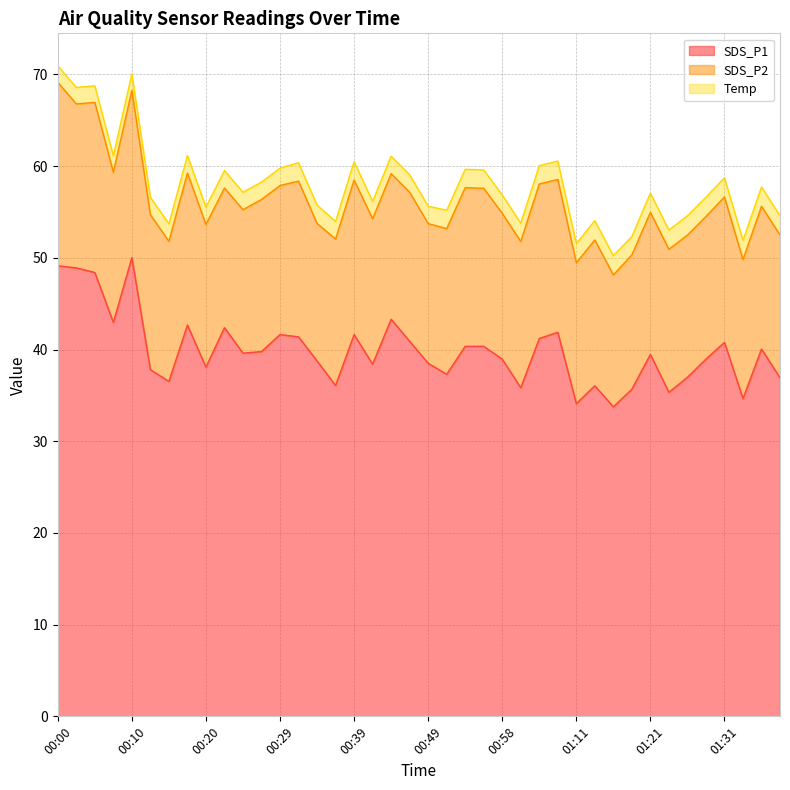

Reading right to left, what are all the values shown in this chart?

SDS_P1: 01:38=36.9	01:36=40.0	01:33=34.6	01:31=40.8	01:28=39.0	01:26=37.0	01:23=35.3	01:21=39.5	01:18=35.7	01:16=33.8	01:14=36.0	01:11=34.1	01:06=41.9	01:03=41.2	01:01=35.8	00:58=39.0	00:56=40.4	00:54=40.4	00:51=37.3	00:49=38.5	00:46=40.9	00:44=43.3	00:41=38.4	00:39=41.6	00:37=36.1	00:34=38.8	00:32=41.4	00:29=41.6	00:27=39.8	00:24=39.6	00:22=42.4	00:20=38.1	00:17=42.7	00:15=36.5	00:12=37.8	00:10=50.0	00:07=43.0	00:05=48.4	00:03=48.9	00:00=49.1
SDS_P2: 01:38=15.6	01:36=15.6	01:33=15.2	01:31=15.8	01:28=15.6	01:26=15.5	01:23=15.6	01:21=15.5	01:18=14.7	01:16=14.4	01:14=15.9	01:11=15.3	01:06=16.7	01:03=16.9	01:01=15.9	00:58=15.9	00:56=17.2	00:54=17.3	00:51=15.9	00:49=15.2	00:46=16.2	00:44=15.9	00:41=15.8	00:39=16.9	00:37=16.0	00:34=15.0	00:32=17.0	00:29=16.2	00:27=16.6	00:24=15.7	00:22=15.2	00:20=15.6	00:17=16.6	00:15=15.3	00:12=16.9	00:10=18.2	00:07=16.4	00:05=18.6	00:03=17.9	00:00=20.0
Temp: 01:38=2.1	01:36=2.1	01:33=2.1	01:31=2.1	01:28=2.1	01:26=2.1	01:23=2.1	01:21=2.1	01:18=2.0	01:16=2.1	01:14=2.1	01:11=2.1	01:06=2.0	01:03=2.0	01:01=2.0	00:58=2.0	00:56=2.0	00:54=2.0	00:51=2.0	00:49=1.9	00:46=1.9	00:44=1.9	00:41=1.9	00:39=2.0	00:37=1.9	00:34=2.0	00:32=2.0	00:29=1.9	00:27=1.9	00:24=1.9	00:22=1.9	00:20=1.9	00:17=1.9	00:15=1.9	00:12=1.9	00:10=1.8	00:07=1.8	00:05=1.8	00:03=1.8	00:00=1.8